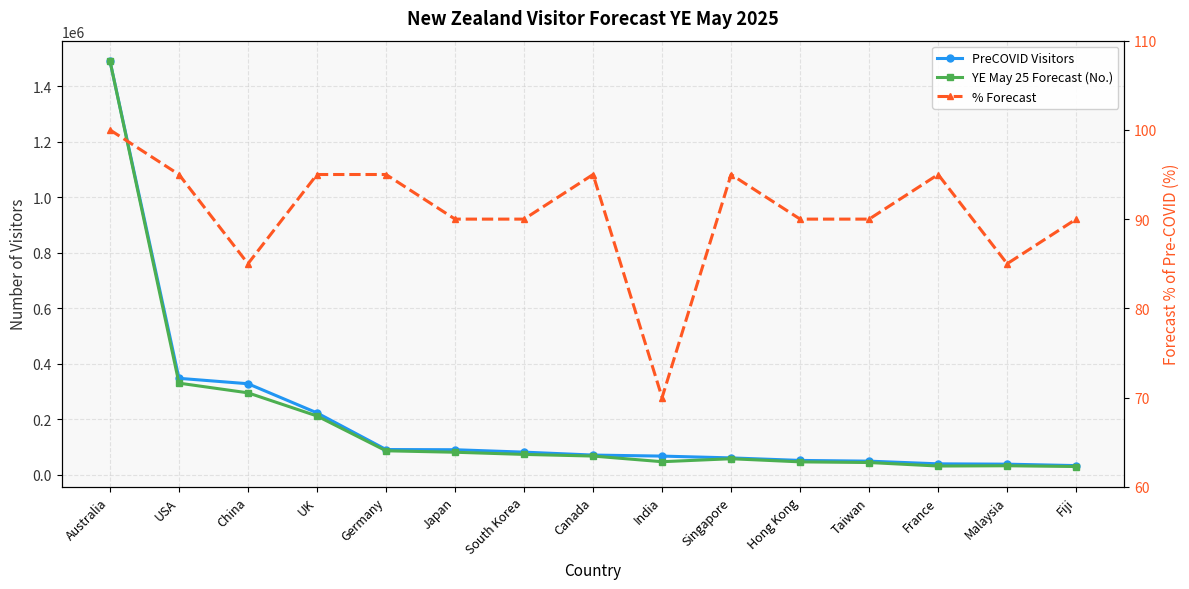

Is the value of YE May 25 Forecast (No.) at Singapore greater than the value of % Forecast at South Korea?

Yes